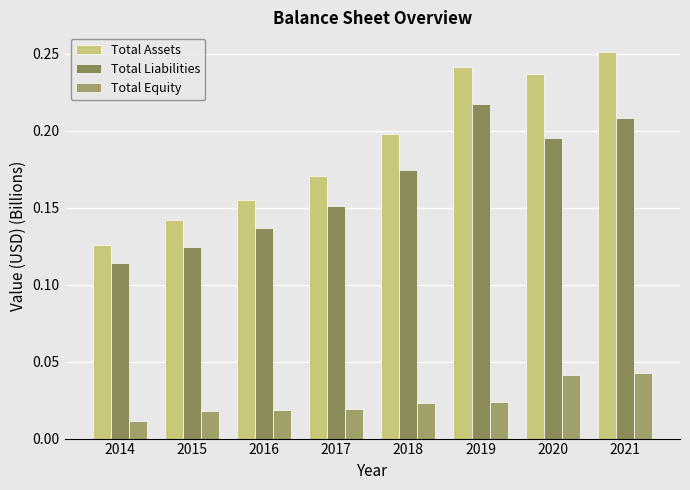

How many data points does each series have?

8